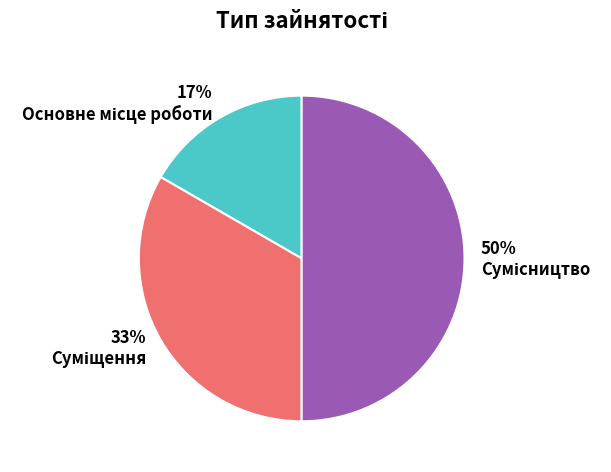

To the nearest percent, what is the average slice percentage?

33%